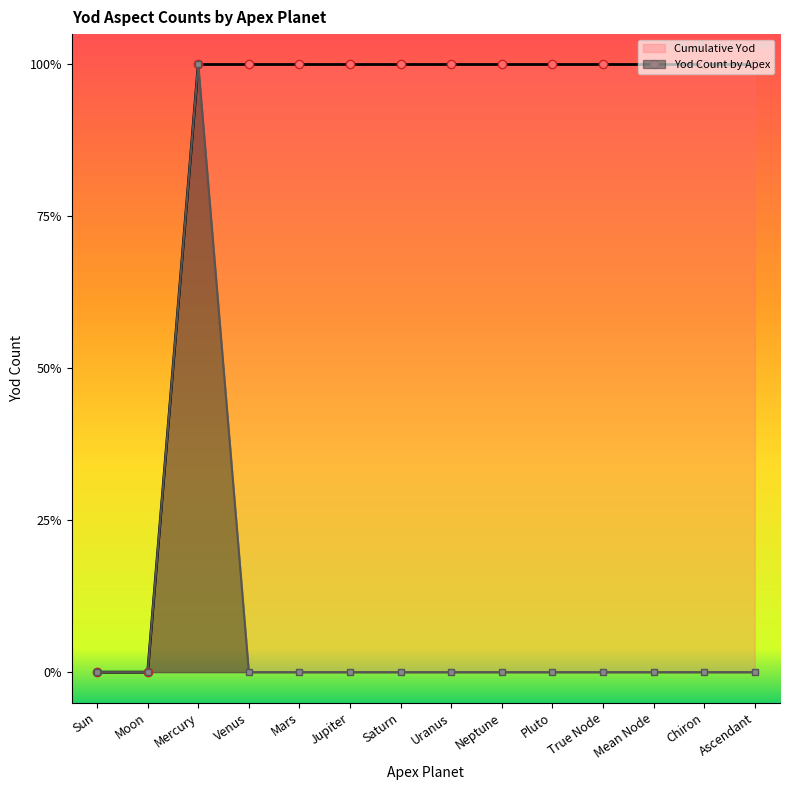

How many Cumulative Yod values are between 1 and 2?

12